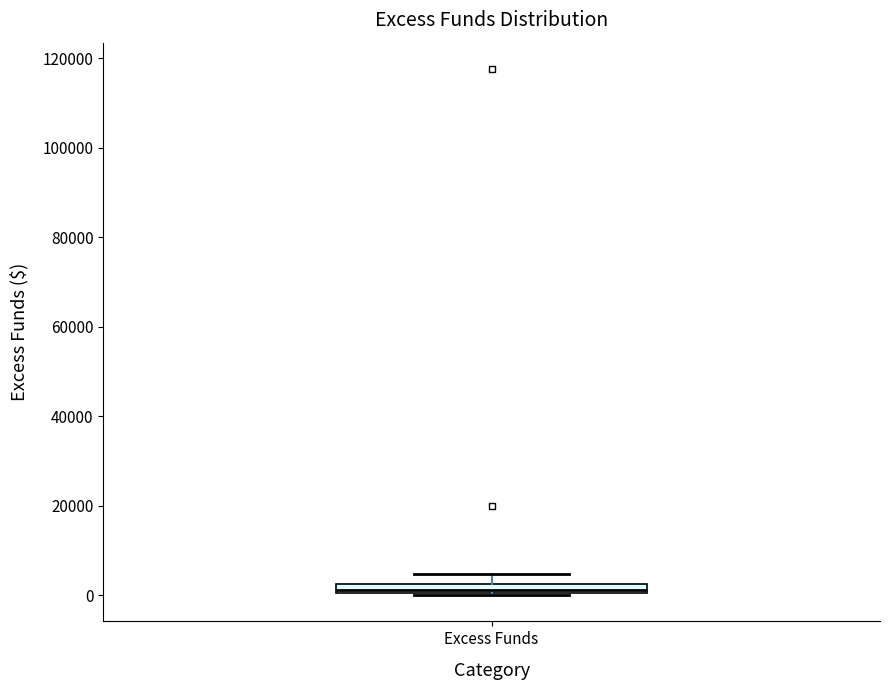

Where does the upper whisker of the box for Excess Funds end on the y-axis? The values are not printed on the chart, so give them approximately, as read against the axis.

4000